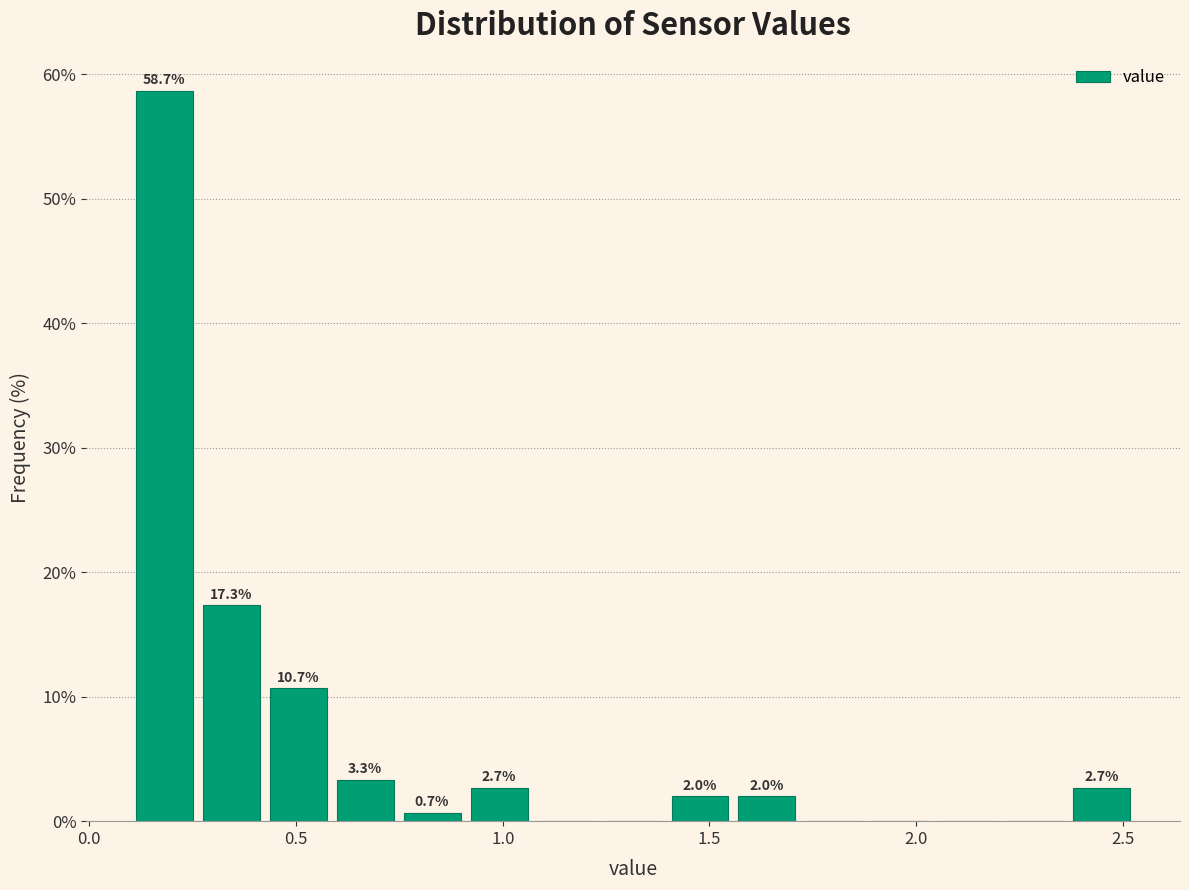

Read against the x-axis, roughly where is the centre of the tallest bar?

0.20